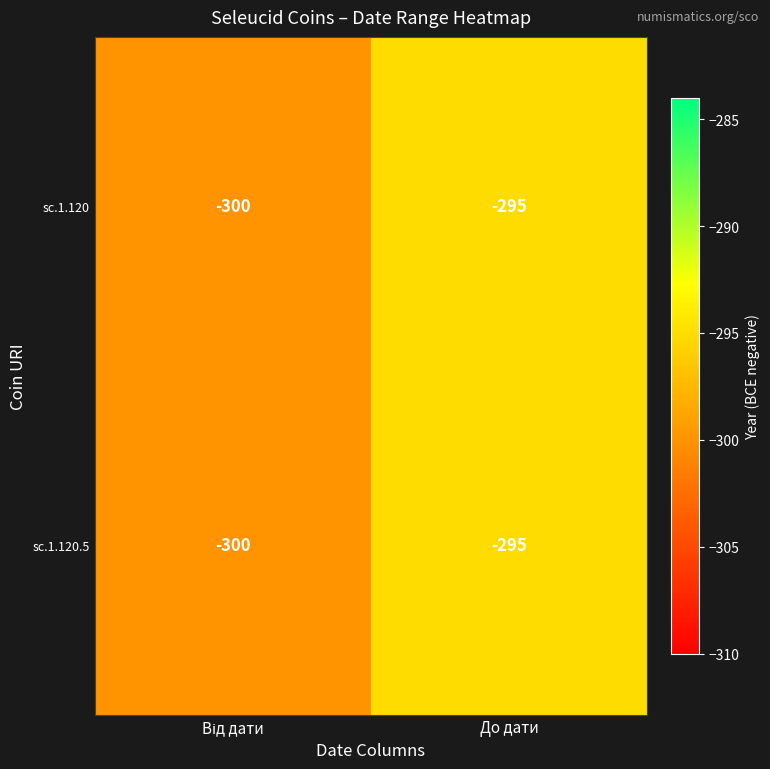

At which category does the chart reach its peak across all series?

До дати